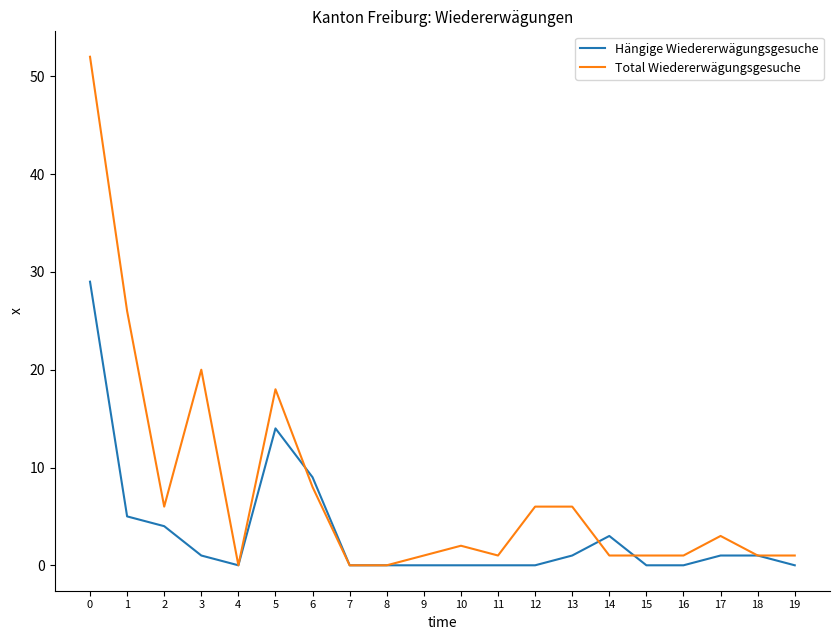

True or false: Hängige Wiedererwägungsgesuche and Total Wiedererwägungsgesuche cross at least once.

True